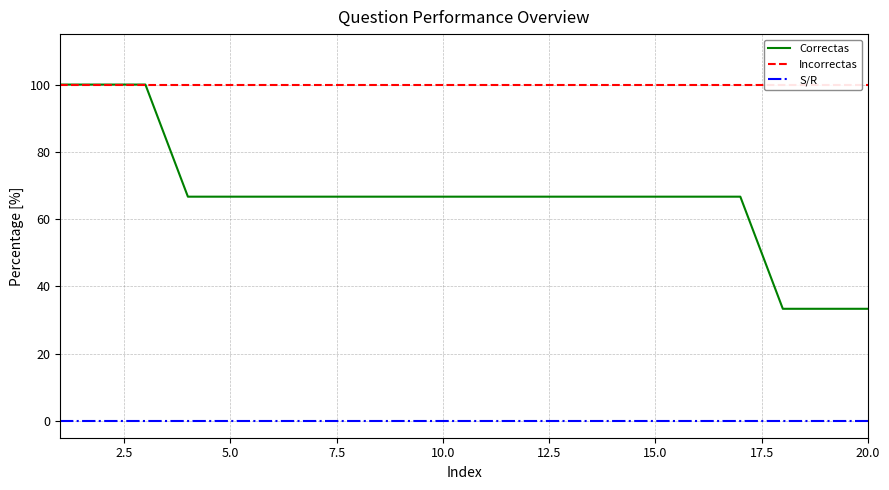

True or false: Correctas and S/R cross at least once.

False